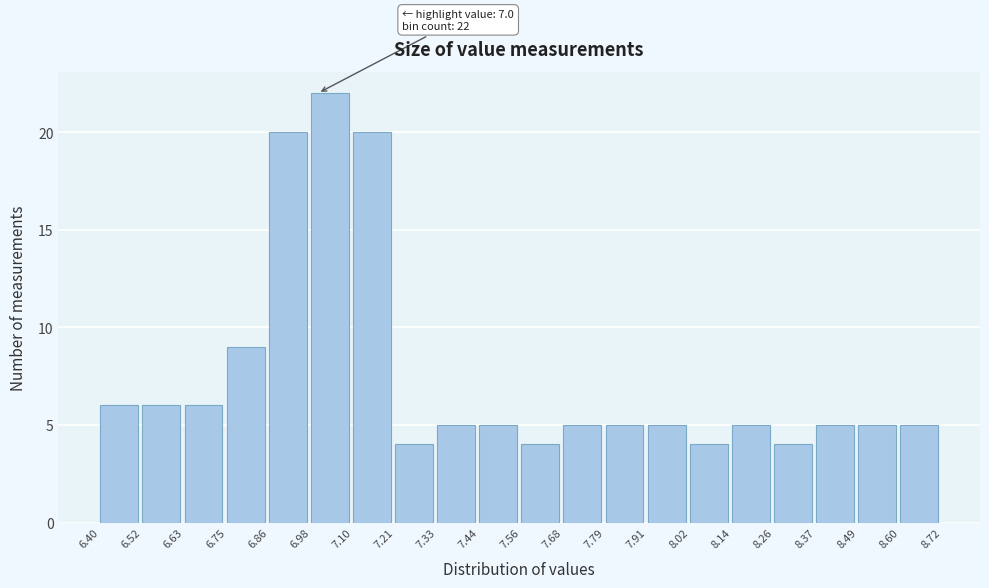

Over which range of the x-axis is the bar tallest?

6.98 to 7.10